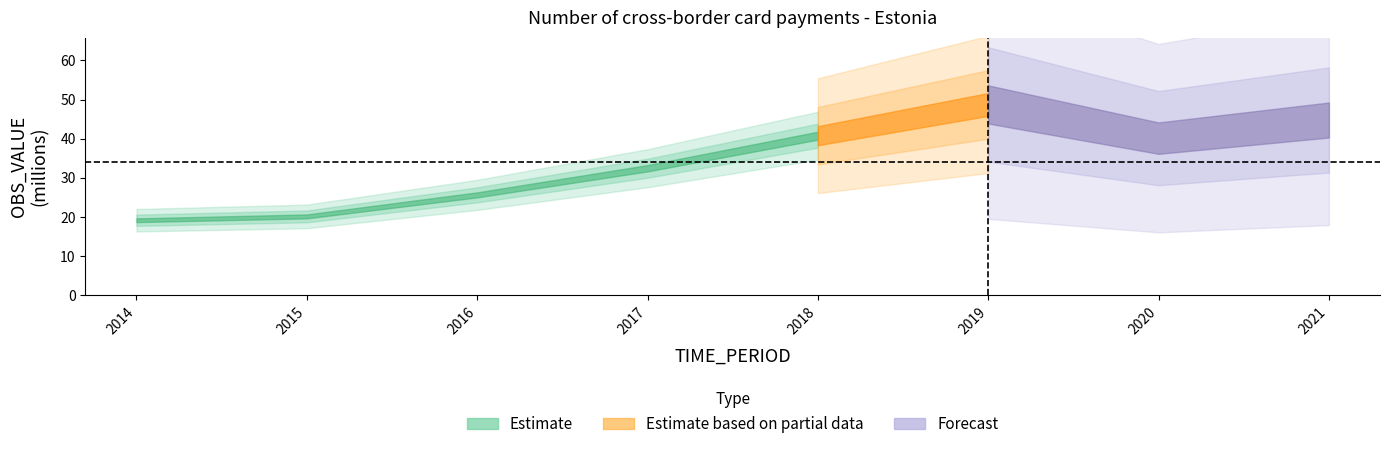

Reading left to right, what are all the values shown in this chart?

19.1	20.1	25.6	32.4	40.8	48.8	40.1	44.8